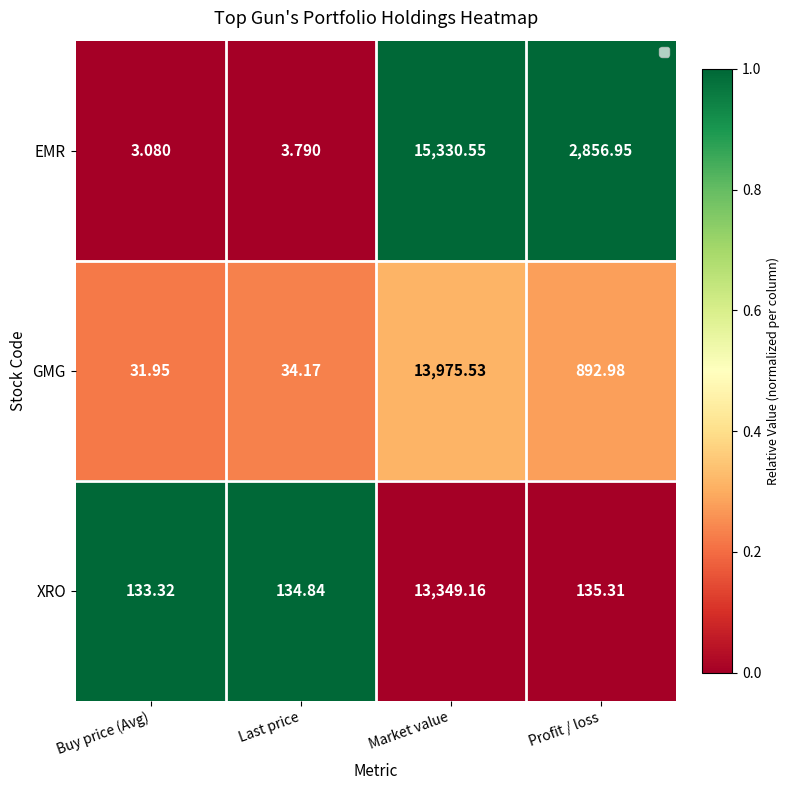

Which series has the largest range (max minus min)?

EMR